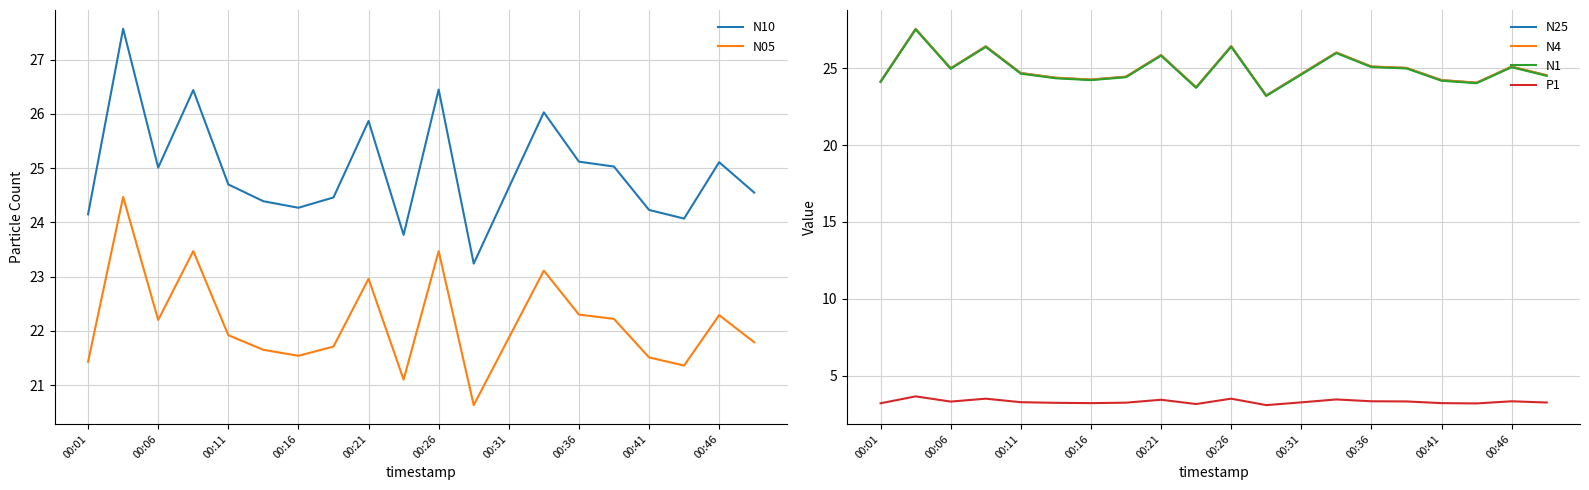

True or false: N4 has a value of 25.1 at 00:46.

True